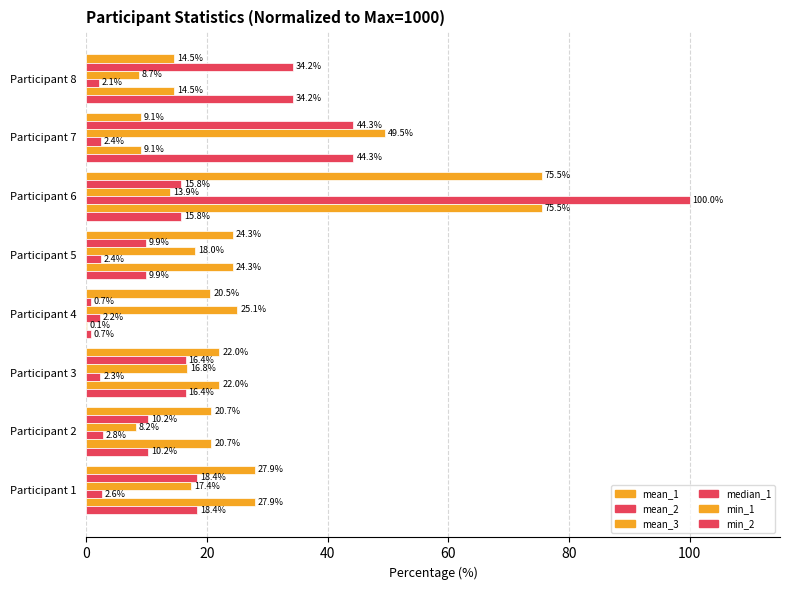

How many data points does each series have?

8